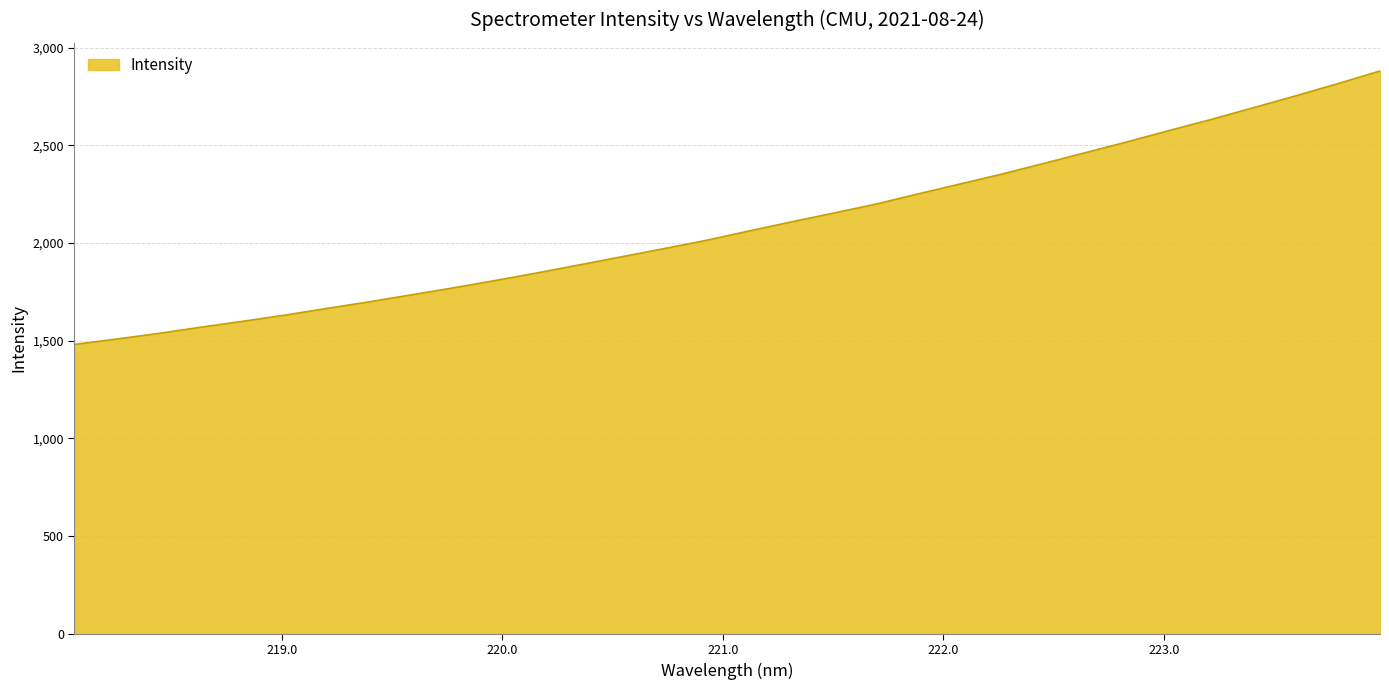

How many lines are shown in the chart?

1